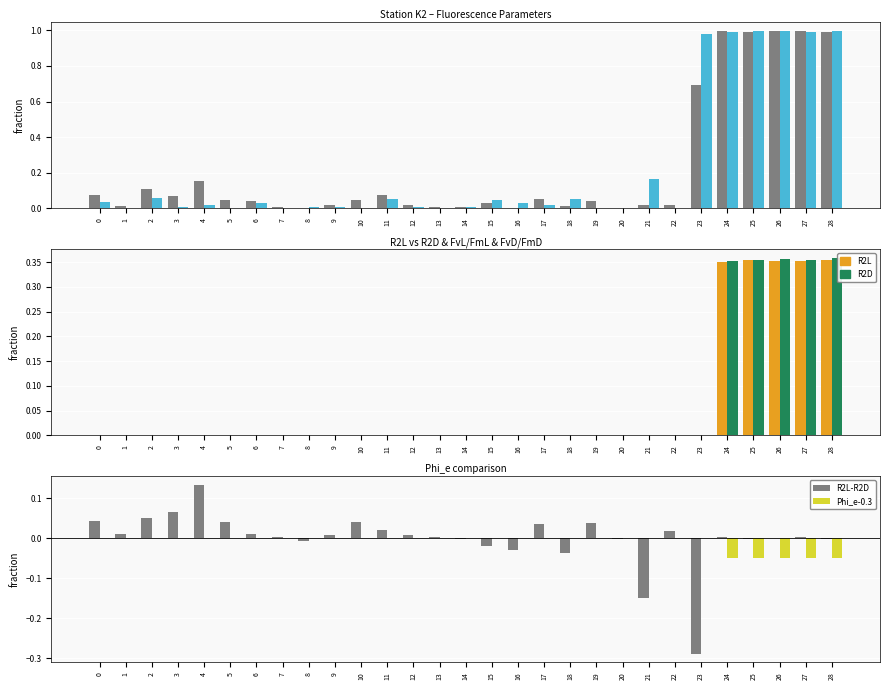

What is the spread (max minus min) of values at 3?

0.1